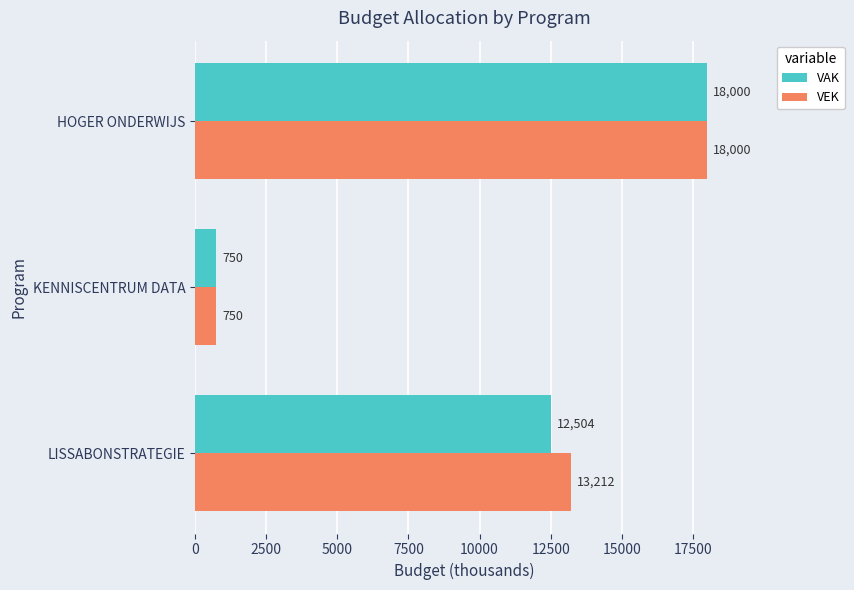

At which category is the sum across all series the highest?

HOGER ONDERWIJS